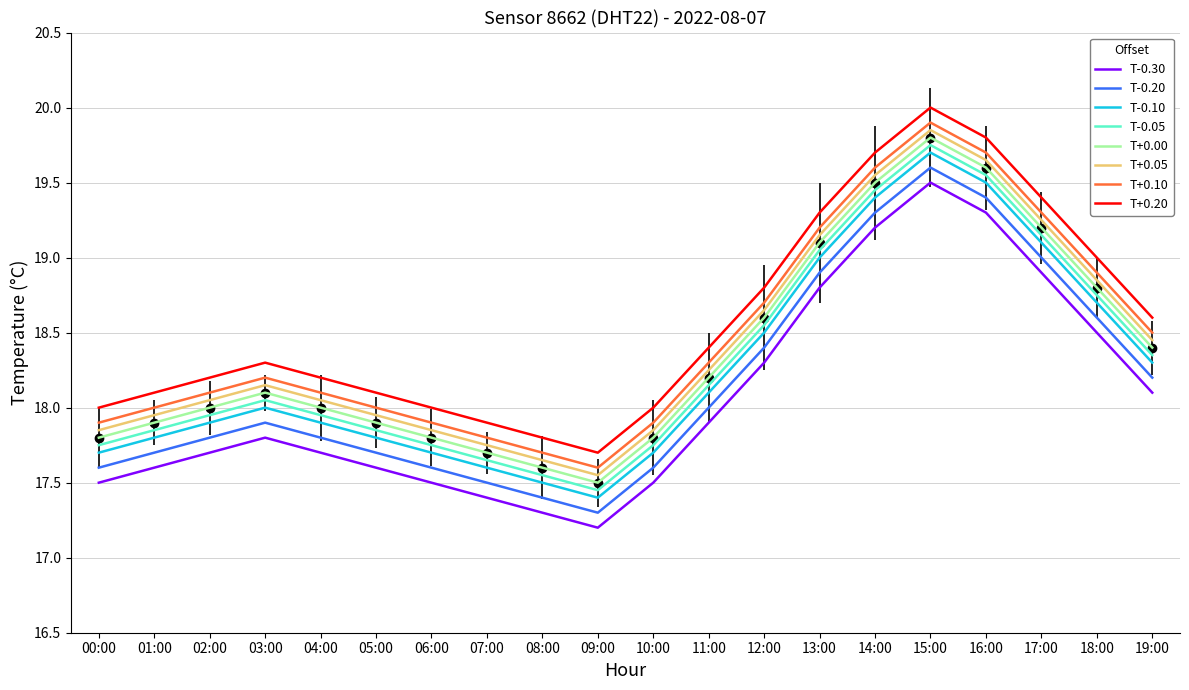

At which category is the sum across all series the highest?

15:00